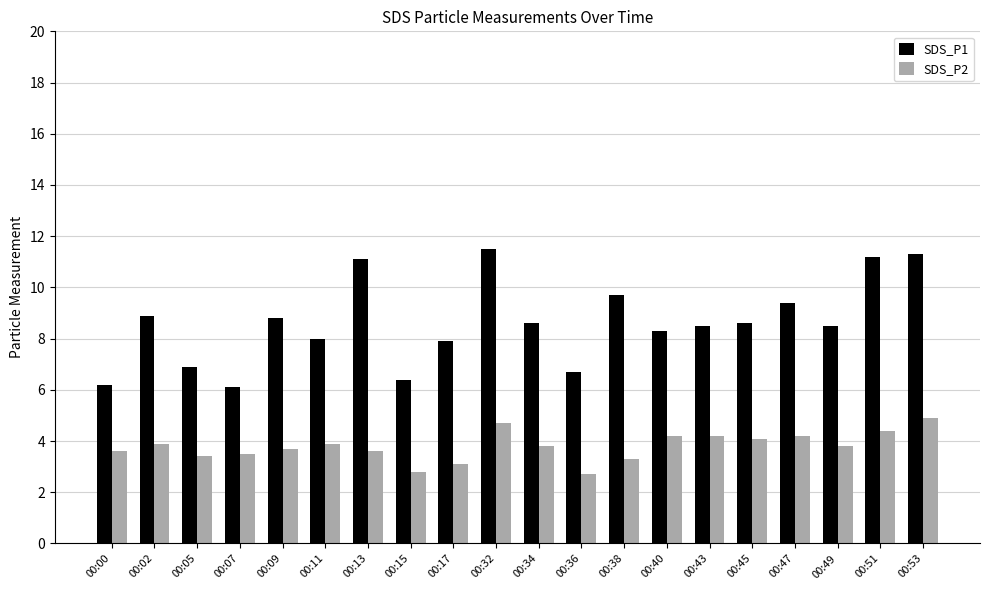

What is the minimum value for SDS_P2?

2.7